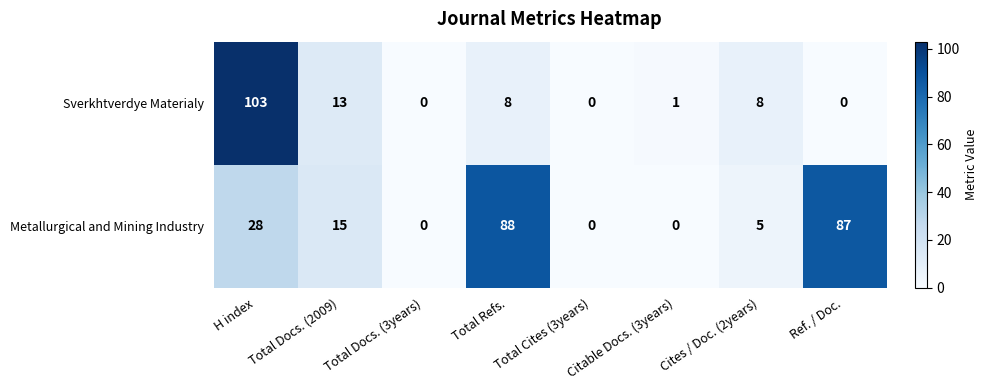

Where is Metallurgical and Mining Industry nearest to the value 44?

H index